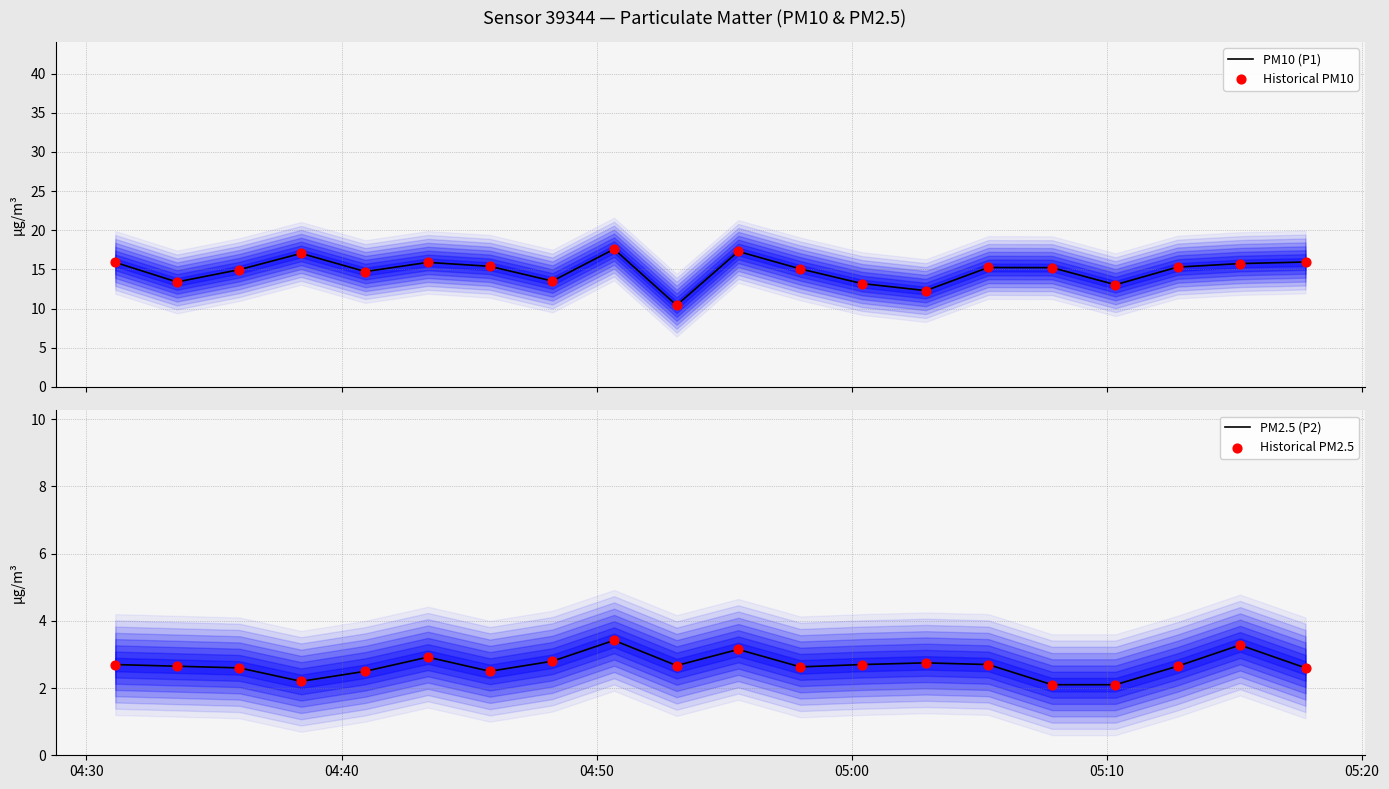

Which series contains the highest Y value?

PM10 (P1)